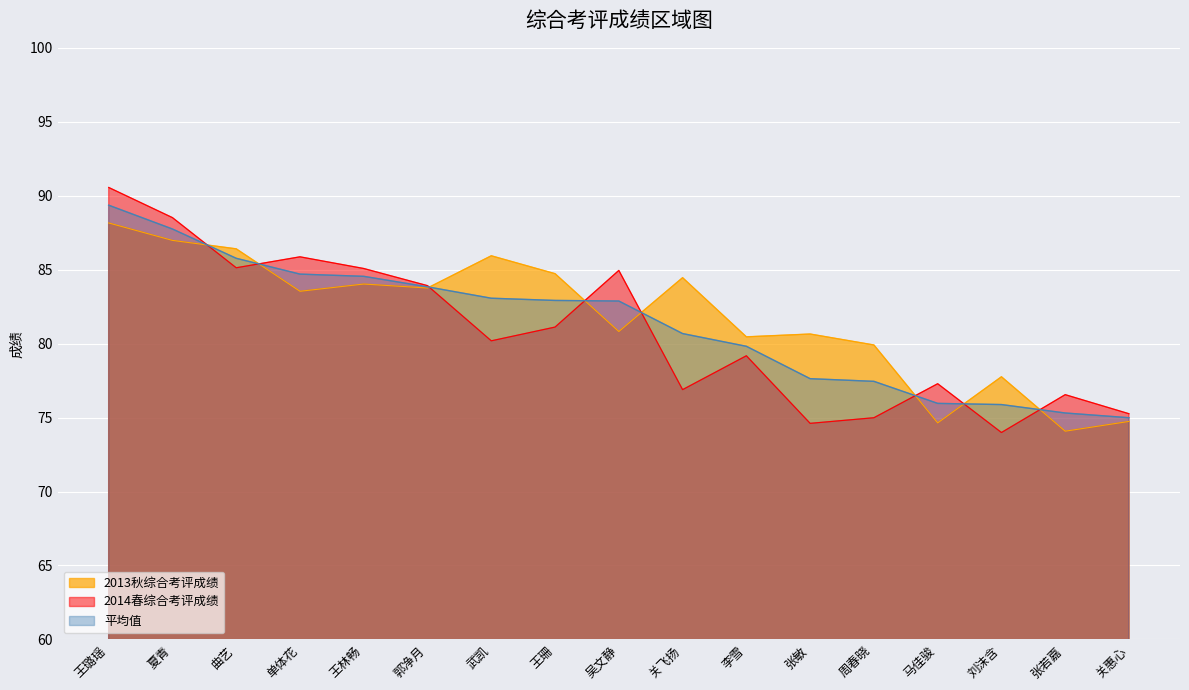

After their last crossing, which series has the higher values: 2013秋综合考评成绩 or 平均值?

平均值